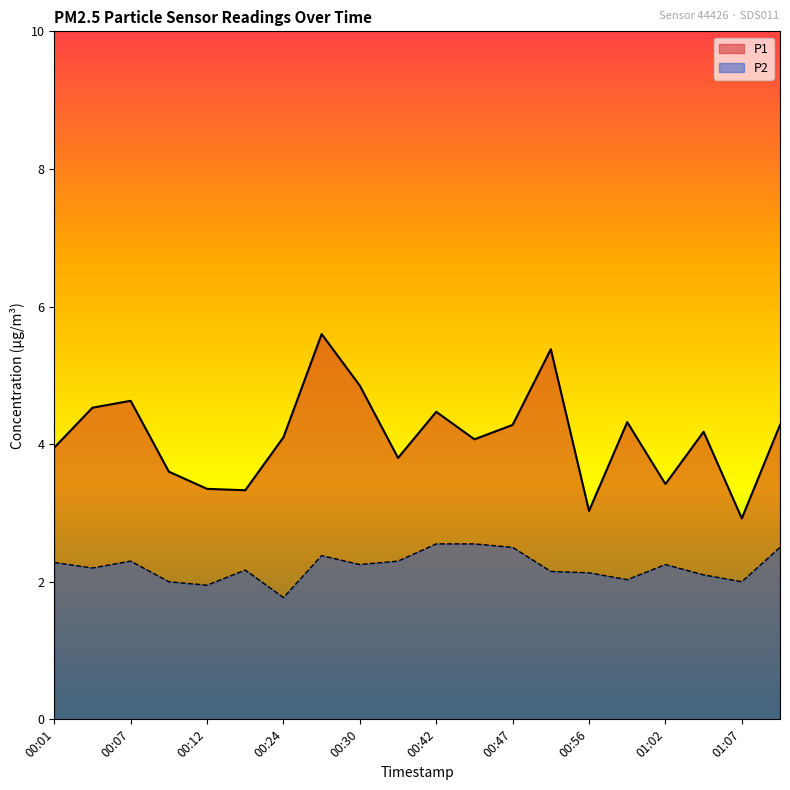

Between 00:01 and 00:22, which series saw the biggest shift?

P1